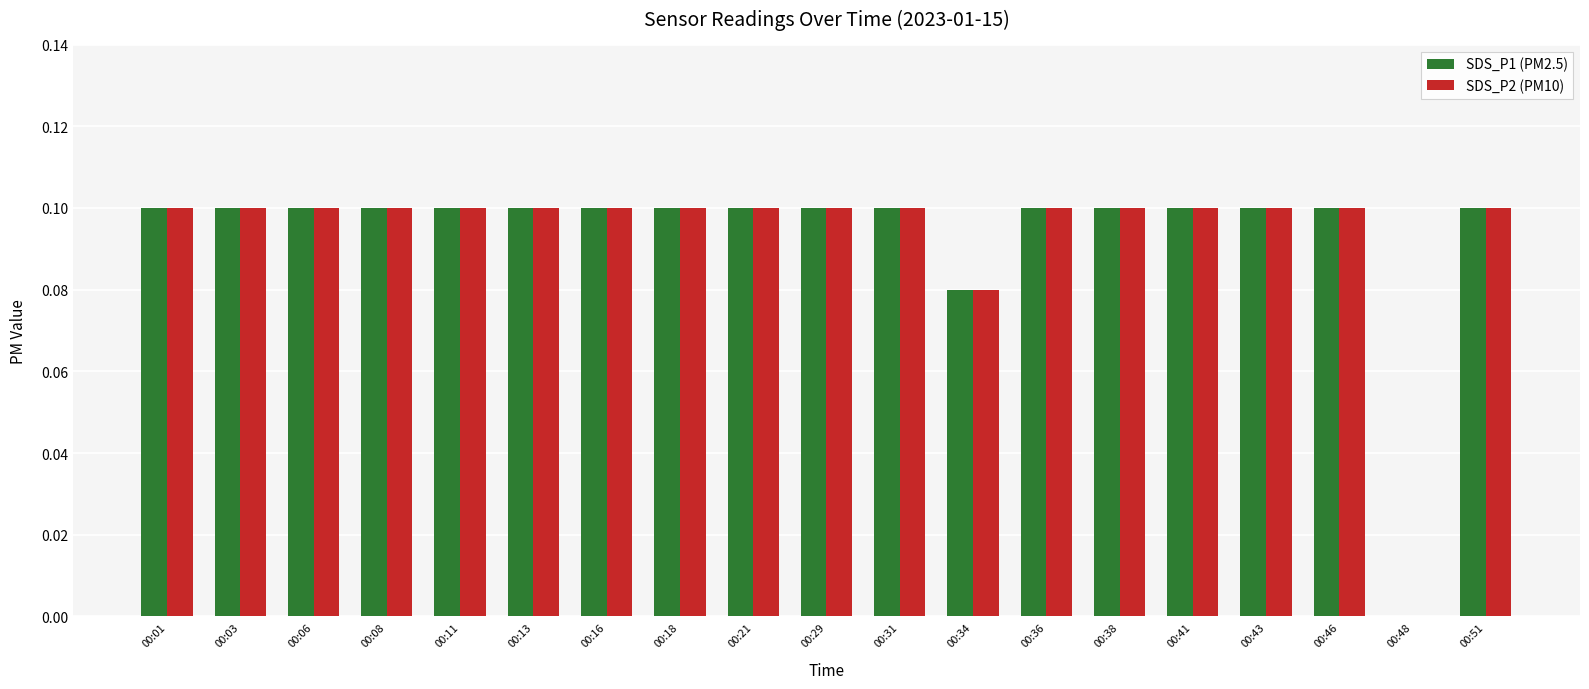

True or false: SDS_P1 (PM2.5) has a value of 0.1 at 00:43.

True